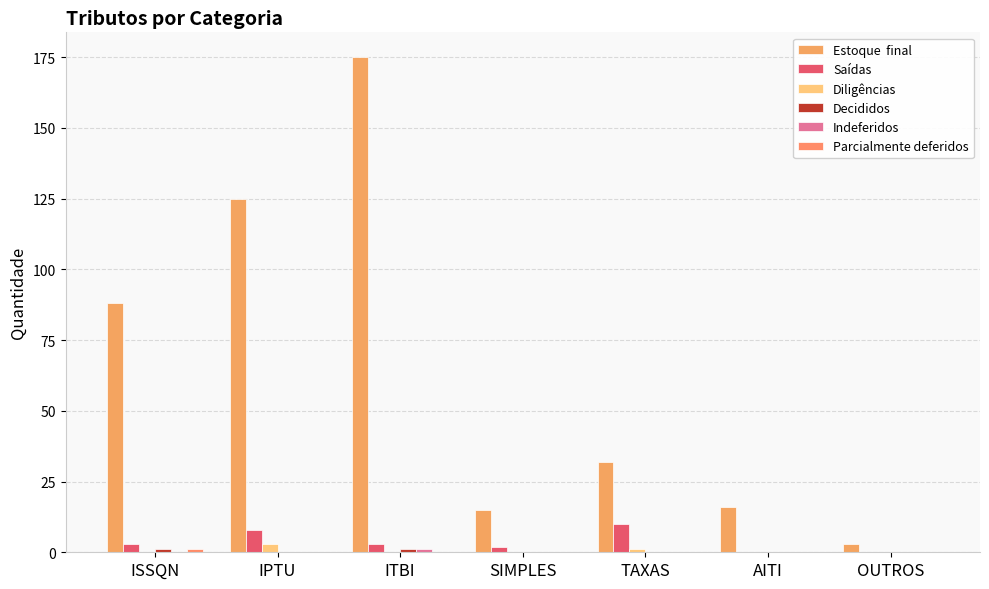

How many groups of bars are there?

7